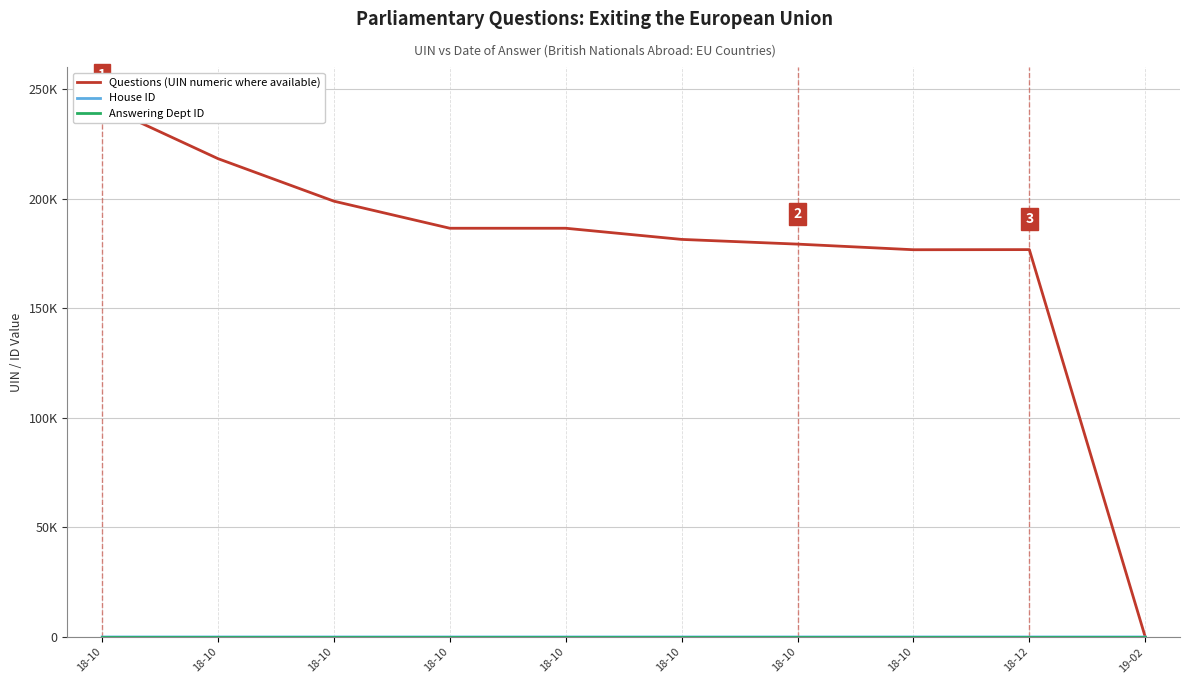

Rank the categories by House ID value from highest to lowest.

19-02, 18-10, 18-10, 18-10, 18-10, 18-10, 18-10, 18-10, 18-10, 18-12